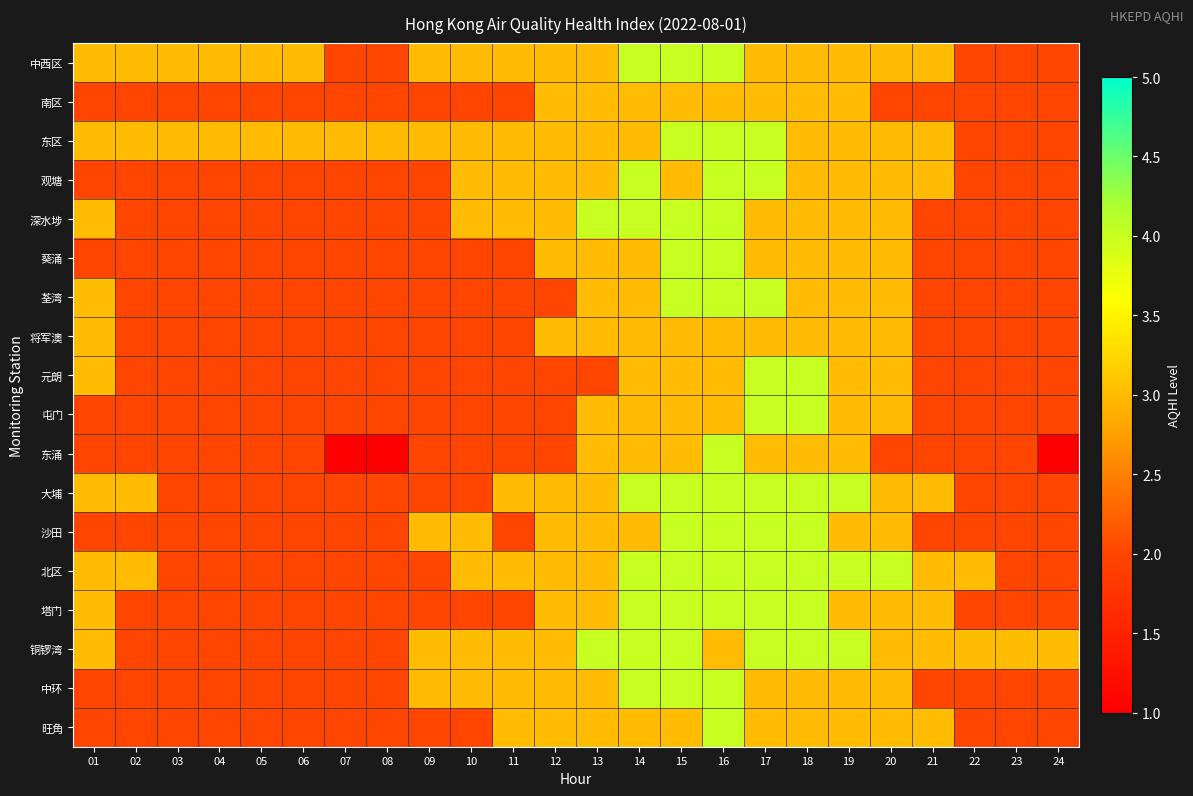

Reading left to right, what are all the values shown in this chart?

中西区: 01=3	02=3	03=3	04=3	05=3	06=3	07=2	08=2	09=3	10=3	11=3	12=3	13=3	14=4	15=4	16=4	17=3	18=3	19=3	20=3	21=3	22=2	23=2	24=2
南区: 01=2	02=2	03=2	04=2	05=2	06=2	07=2	08=2	09=2	10=2	11=2	12=3	13=3	14=3	15=3	16=3	17=3	18=3	19=3	20=2	21=2	22=2	23=2	24=2
东区: 01=3	02=3	03=3	04=3	05=3	06=3	07=3	08=3	09=3	10=3	11=3	12=3	13=3	14=3	15=4	16=4	17=4	18=3	19=3	20=3	21=3	22=2	23=2	24=2
观塘: 01=2	02=2	03=2	04=2	05=2	06=2	07=2	08=2	09=2	10=3	11=3	12=3	13=3	14=4	15=3	16=4	17=4	18=3	19=3	20=3	21=3	22=2	23=2	24=2
深水埗: 01=3	02=2	03=2	04=2	05=2	06=2	07=2	08=2	09=2	10=3	11=3	12=3	13=4	14=4	15=4	16=4	17=3	18=3	19=3	20=3	21=2	22=2	23=2	24=2
葵涌: 01=2	02=2	03=2	04=2	05=2	06=2	07=2	08=2	09=2	10=2	11=2	12=3	13=3	14=3	15=4	16=4	17=3	18=3	19=3	20=3	21=2	22=2	23=2	24=2
荃湾: 01=3	02=2	03=2	04=2	05=2	06=2	07=2	08=2	09=2	10=2	11=2	12=2	13=3	14=3	15=4	16=4	17=4	18=3	19=3	20=3	21=2	22=2	23=2	24=2
将军澳: 01=3	02=2	03=2	04=2	05=2	06=2	07=2	08=2	09=2	10=2	11=2	12=3	13=3	14=3	15=3	16=3	17=3	18=3	19=3	20=3	21=2	22=2	23=2	24=2
元朗: 01=3	02=2	03=2	04=2	05=2	06=2	07=2	08=2	09=2	10=2	11=2	12=2	13=2	14=3	15=3	16=3	17=4	18=4	19=3	20=3	21=2	22=2	23=2	24=2
屯门: 01=2	02=2	03=2	04=2	05=2	06=2	07=2	08=2	09=2	10=2	11=2	12=2	13=3	14=3	15=3	16=3	17=4	18=4	19=3	20=3	21=2	22=2	23=2	24=2
东涌: 01=2	02=2	03=2	04=2	05=2	06=2	07=1	08=1	09=2	10=2	11=2	12=2	13=3	14=3	15=3	16=4	17=3	18=3	19=3	20=2	21=2	22=2	23=2	24=1
大埔: 01=3	02=3	03=2	04=2	05=2	06=2	07=2	08=2	09=2	10=2	11=3	12=3	13=3	14=4	15=4	16=4	17=4	18=4	19=4	20=3	21=3	22=2	23=2	24=2
沙田: 01=2	02=2	03=2	04=2	05=2	06=2	07=2	08=2	09=3	10=3	11=2	12=3	13=3	14=3	15=4	16=4	17=4	18=4	19=3	20=3	21=2	22=2	23=2	24=2
北区: 01=3	02=3	03=2	04=2	05=2	06=2	07=2	08=2	09=2	10=3	11=3	12=3	13=3	14=4	15=4	16=4	17=4	18=4	19=4	20=4	21=3	22=3	23=2	24=2
塔门: 01=3	02=2	03=2	04=2	05=2	06=2	07=2	08=2	09=2	10=2	11=2	12=3	13=3	14=4	15=4	16=4	17=4	18=4	19=3	20=3	21=3	22=2	23=2	24=2
铜锣湾: 01=3	02=2	03=2	04=2	05=2	06=2	07=2	08=2	09=3	10=3	11=3	12=3	13=4	14=4	15=4	16=3	17=4	18=4	19=4	20=3	21=3	22=3	23=3	24=3
中环: 01=2	02=2	03=2	04=2	05=2	06=2	07=2	08=2	09=3	10=3	11=3	12=3	13=3	14=4	15=4	16=4	17=3	18=3	19=3	20=3	21=2	22=2	23=2	24=2
旺角: 01=2	02=2	03=2	04=2	05=2	06=2	07=2	08=2	09=2	10=2	11=3	12=3	13=3	14=3	15=3	16=4	17=3	18=3	19=3	20=3	21=3	22=2	23=2	24=2